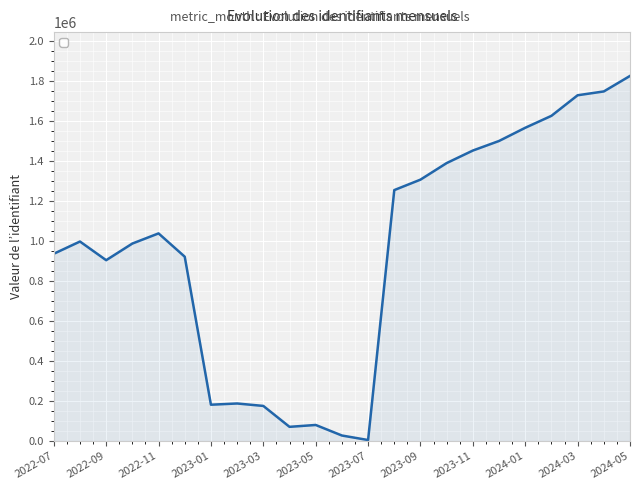

How many categories are shown in the chart?

23